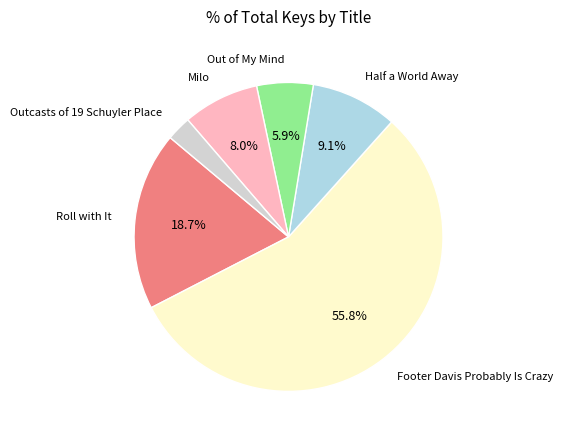

Is there any slice that represents more than half of the pie?

Yes